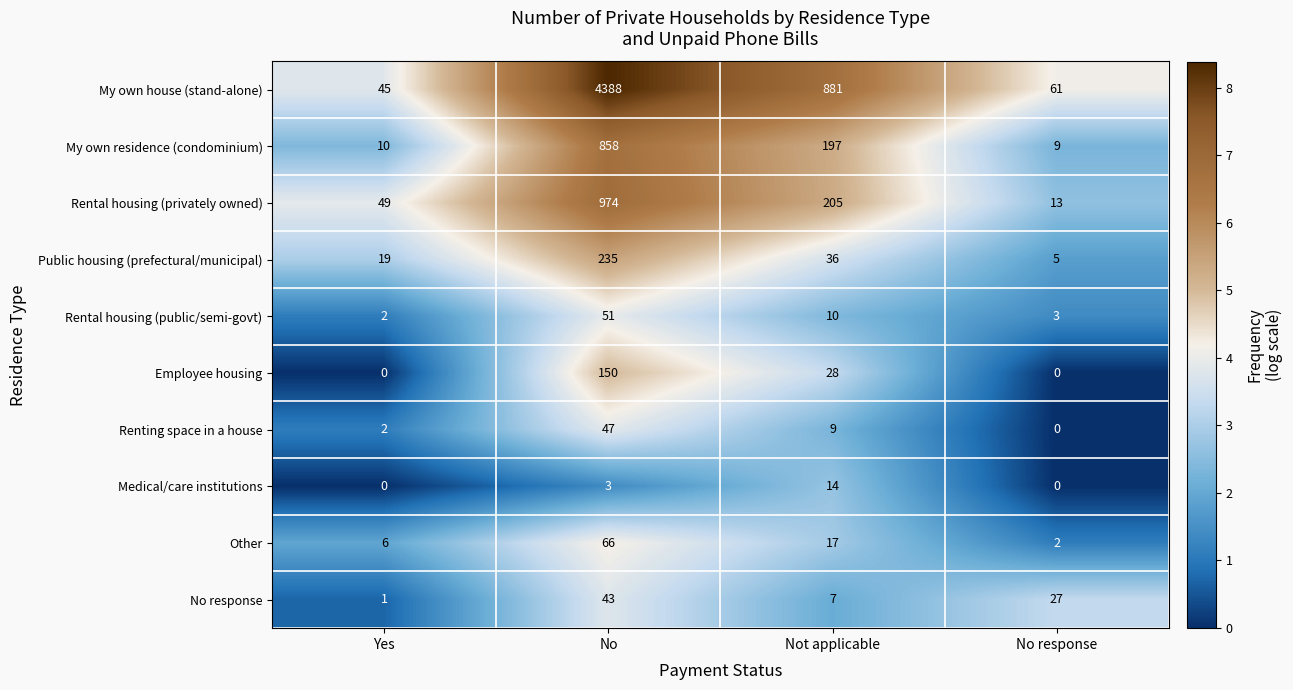

Rank the series at No from lowest to highest value.

Medical/care institutions, No response, Renting space in a house, Rental housing (public/semi-govt), Other, Employee housing, Public housing (prefectural/municipal), My own residence (condominium), Rental housing (privately owned), My own house (stand-alone)